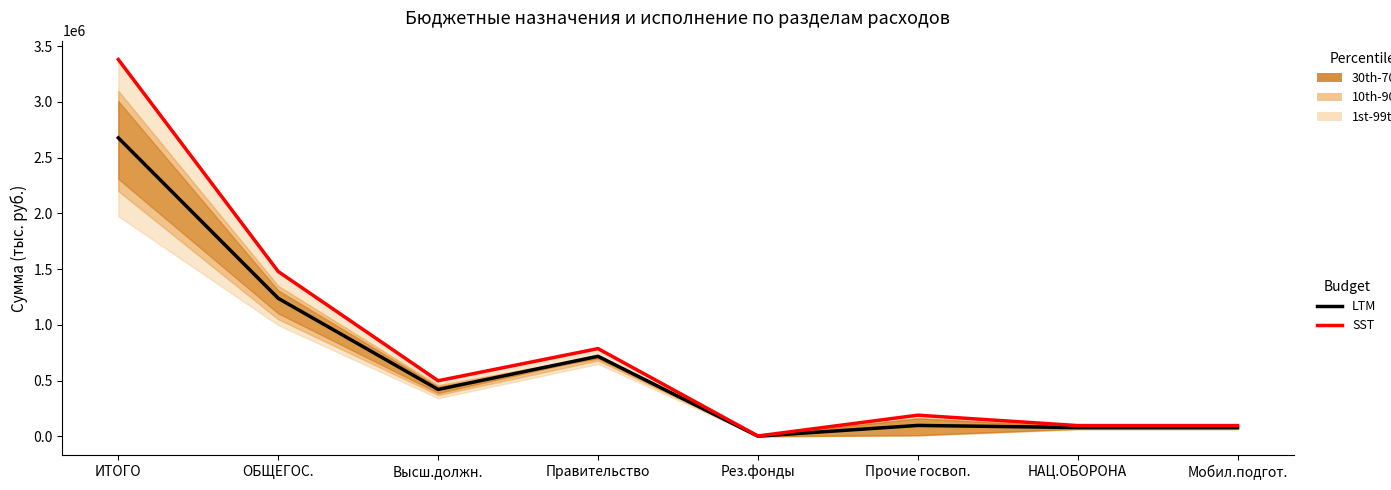

Between ОБЩЕГОС. and Высш.должн., which series saw the biggest shift?

SST